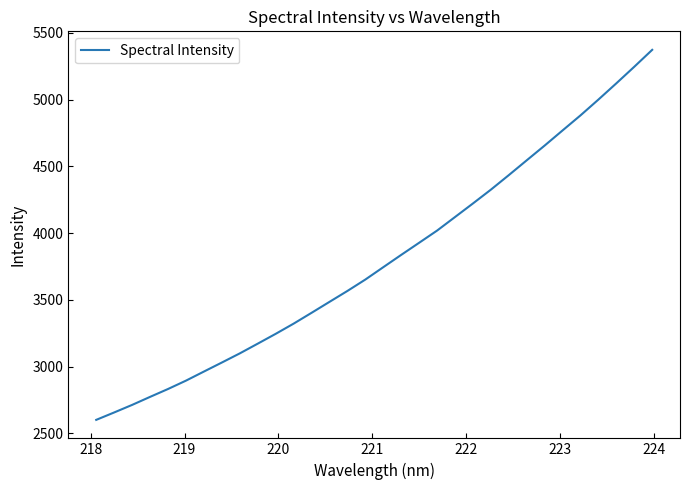

What is the minimum value shown in the chart?

2600.8